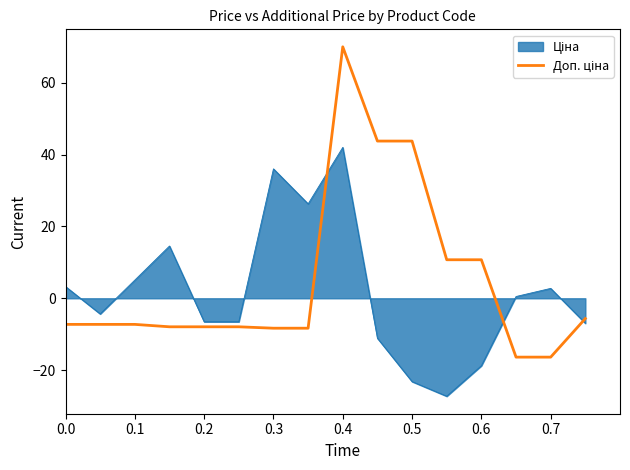

What is the greatest value displayed?

70.0